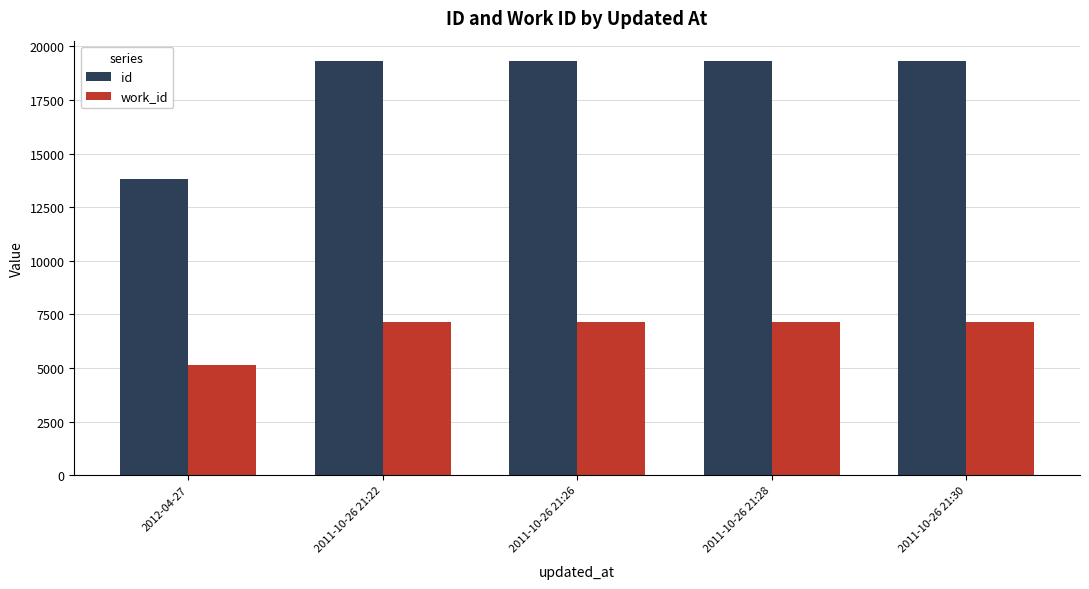

What is the spread (max minus min) of values at 2011-10-26 21:28?

12181